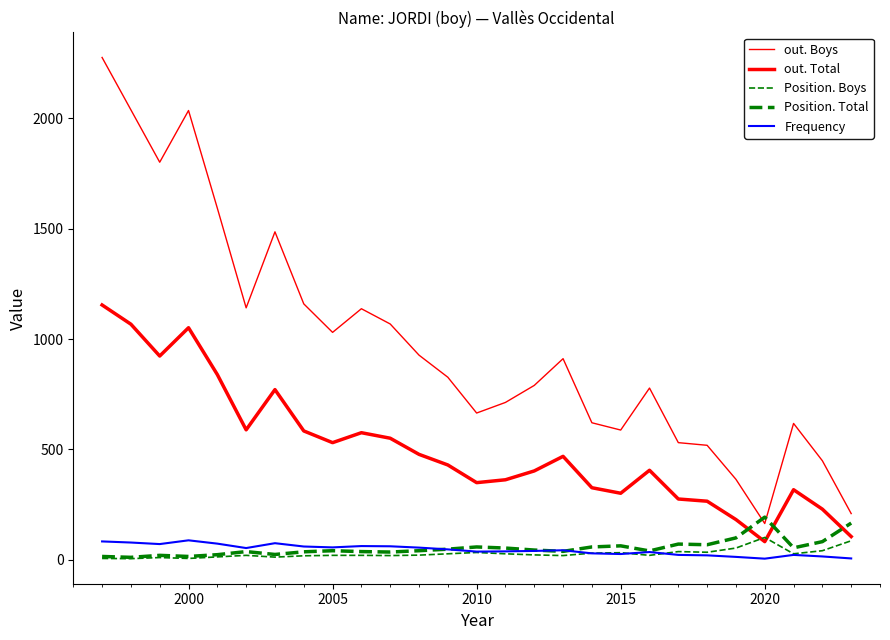

Which series has the largest total across all categories?

out. Boys